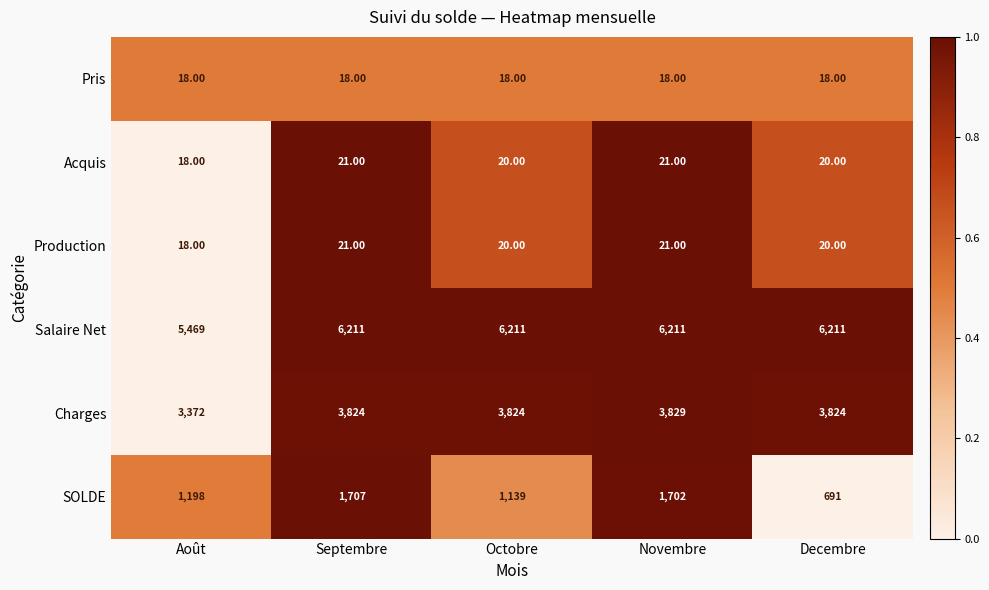

Which category has the lowest value in the Salaire Net series?

Août